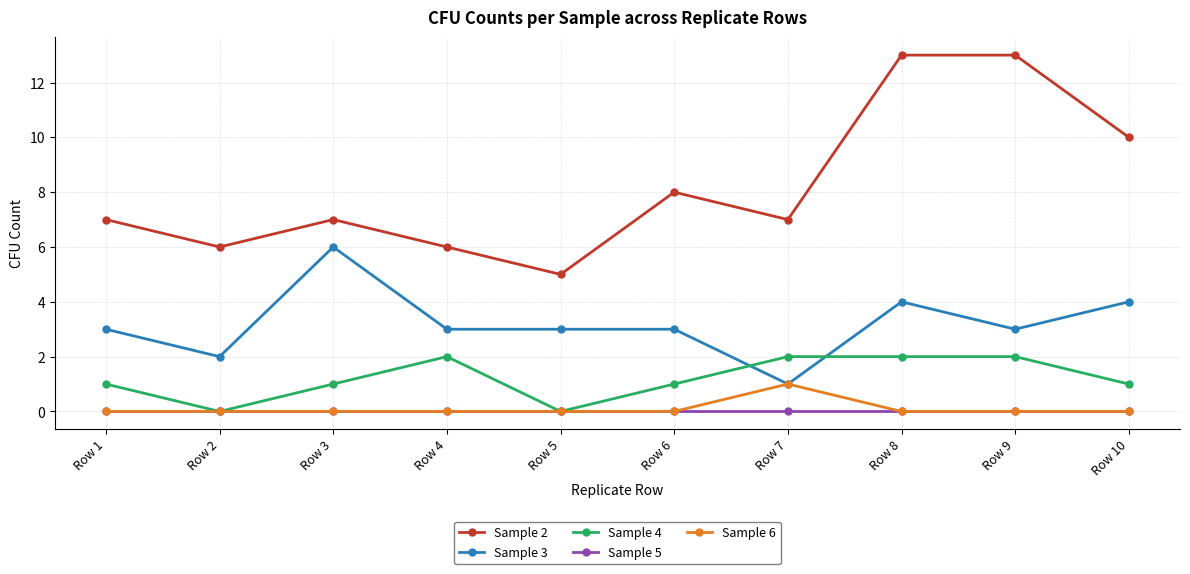

How many series are shown in this chart?

5